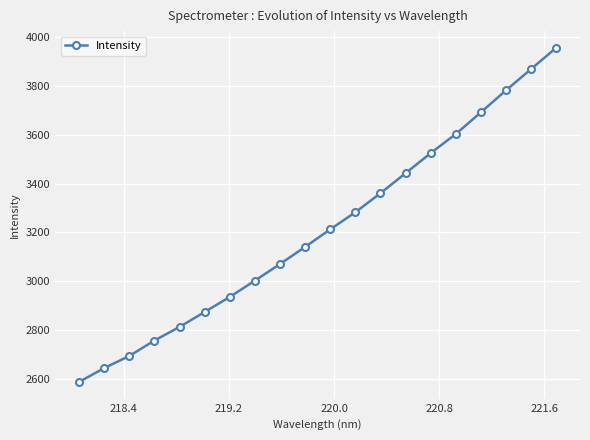

True or false: the data has more than 1 interior local peaks.

False